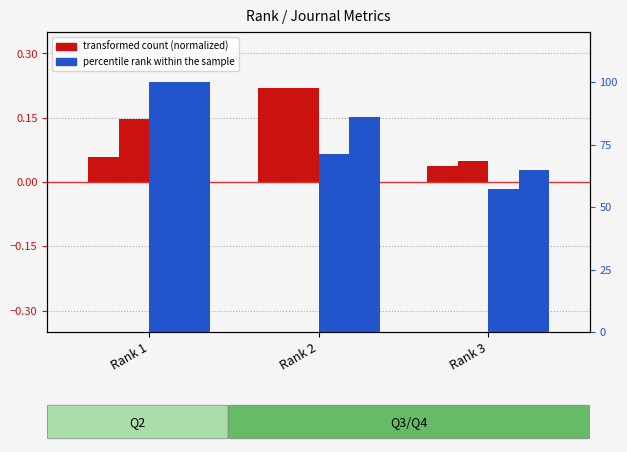

Is the value of H index at Rank 2 greater than the value of Total Docs. (2023) at Rank 1?

Yes